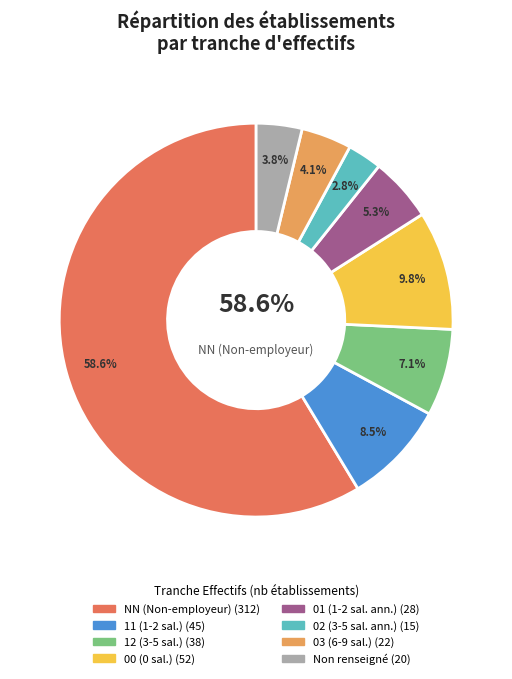

To the nearest percent, what is the difference between the largest and smallest slice percentages?

56%